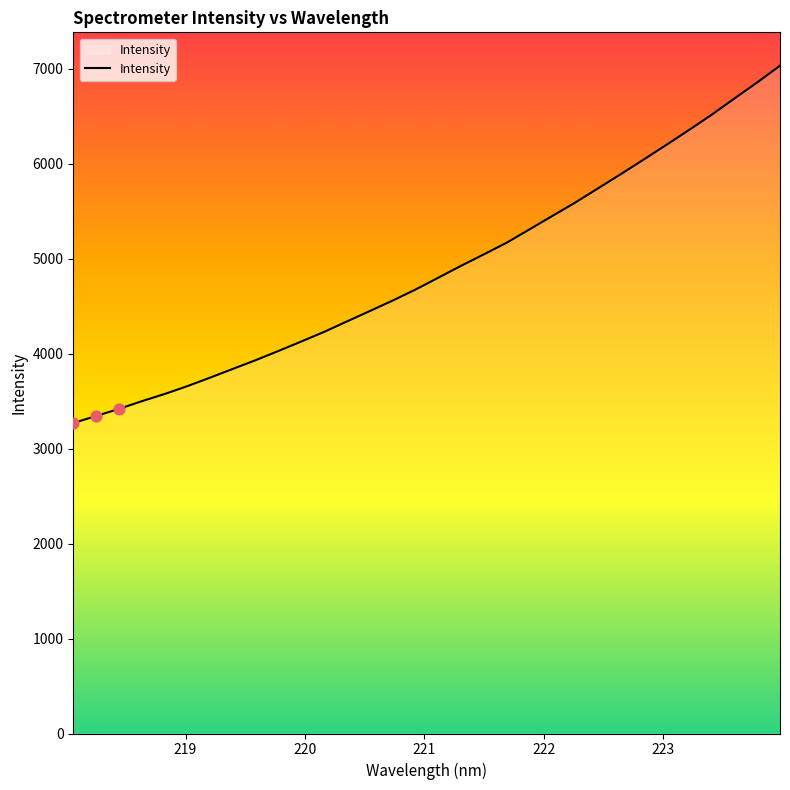

What is the minimum value shown in the chart?

3269.4